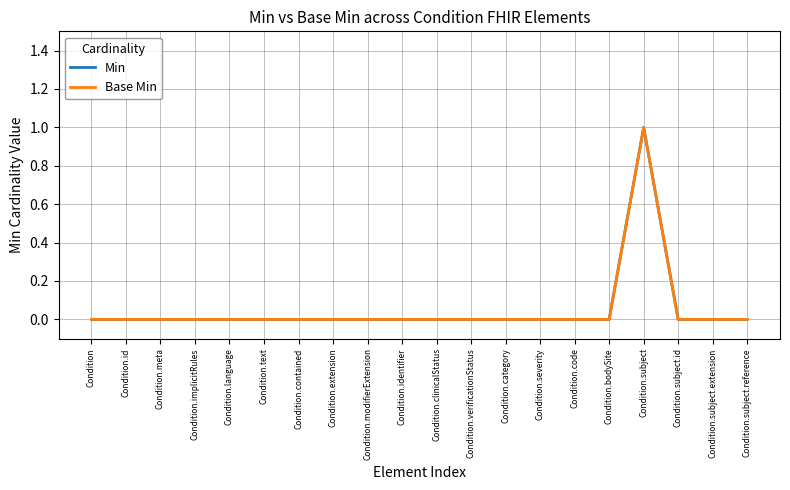

Does the chart display data point markers on the line(s)?

No